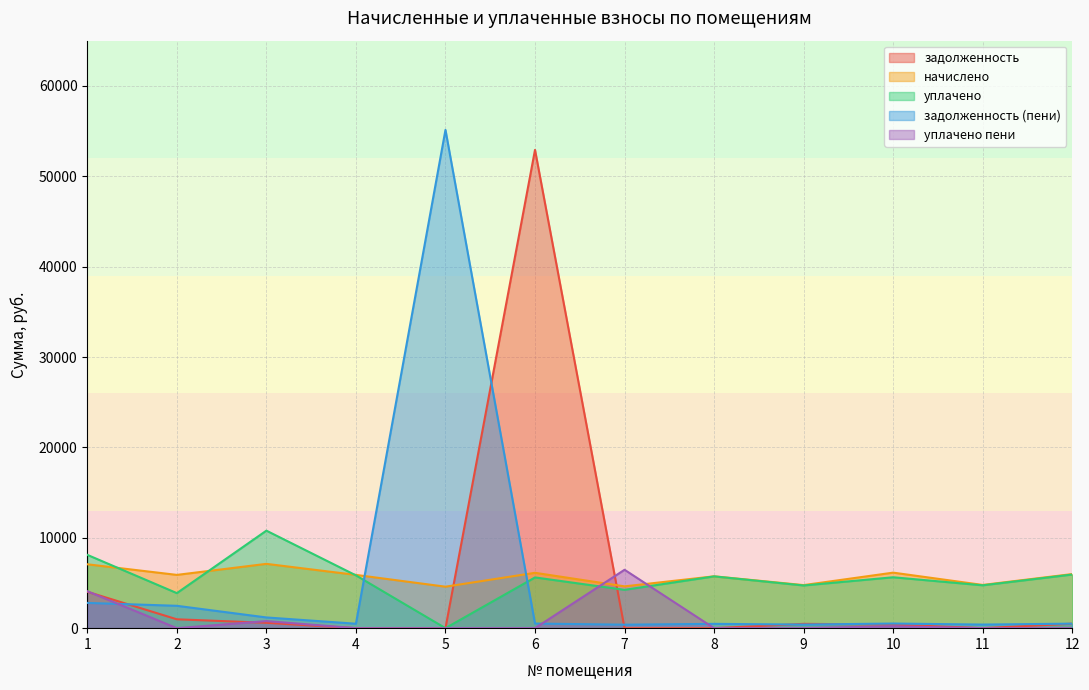

Reading left to right, what are all the values shown in this chart?

задолженность: 4027.6	982.3	592.9	0.0	0.0	52917.3	0.0	0.0	478.0	397.1	0.0	498.9
начислено: 7068.5	5893.6	7114.8	5893.6	4589.0	6124.8	4626.0	5736.2	4764.8	6143.3	4783.3	5986.1
уплачено: 8111.4	3876.8	10788.8	5841.3	0.0	5614.4	4240.5	5729.7	4722.6	5631.3	4740.9	5933.9
задолженность (пени): 2794.8	2474.6	1185.8	491.1	55130.5	510.4	385.5	478.0	397.1	511.9	398.6	499.9
уплачено пени: 4088.6	0.0	782.0	0.0	0.0	0.0	6461.0	0.0	0.0	210.0	0.0	0.0